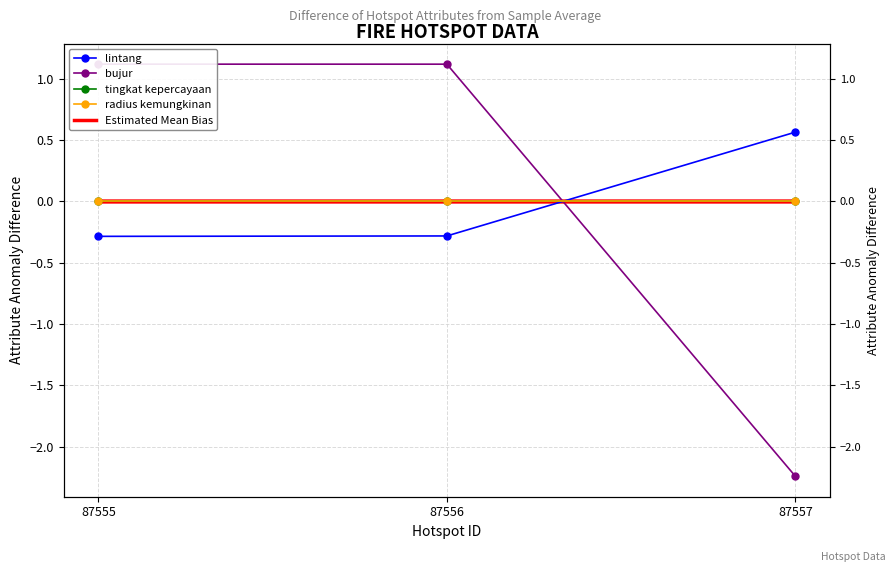

How many values in lintang are above zero?

1